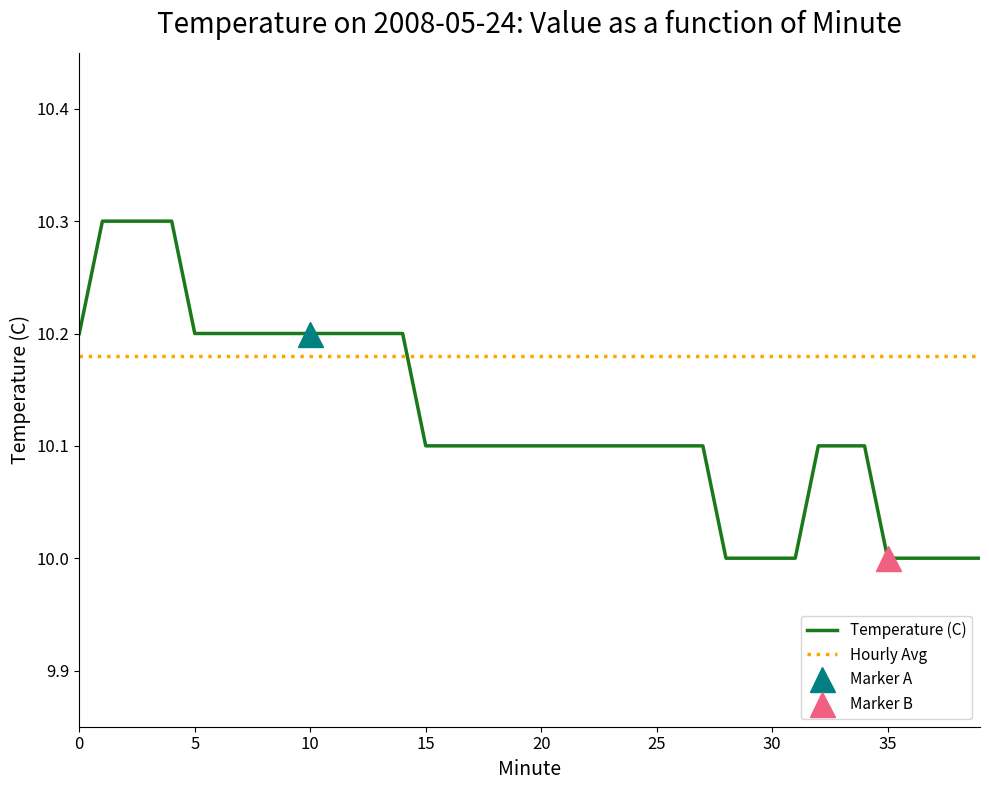

True or false: Temperature (C) and Hourly Avg intersect in this chart.

True